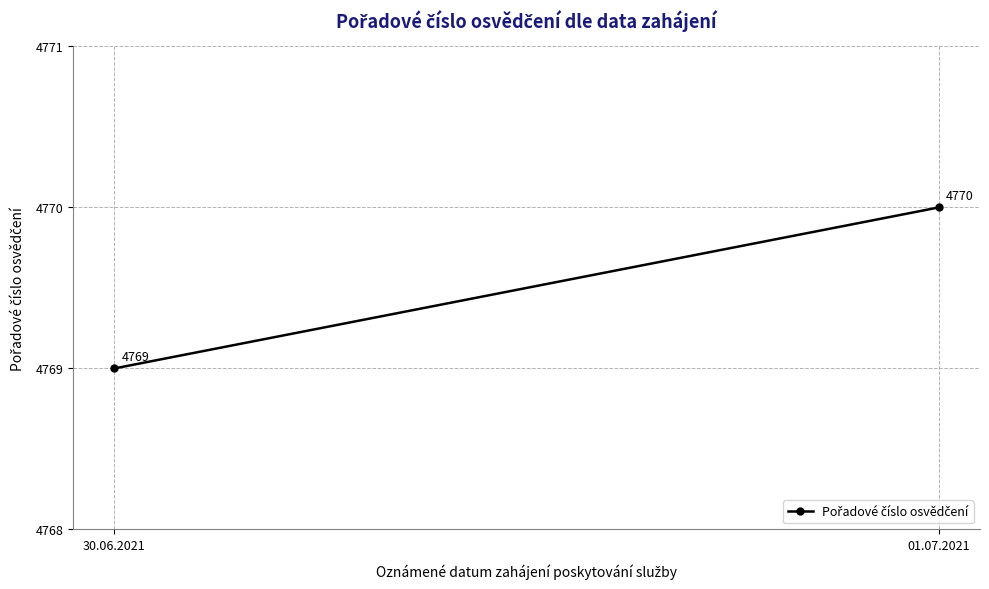

Which category has the highest value across all series?

01.07.2021